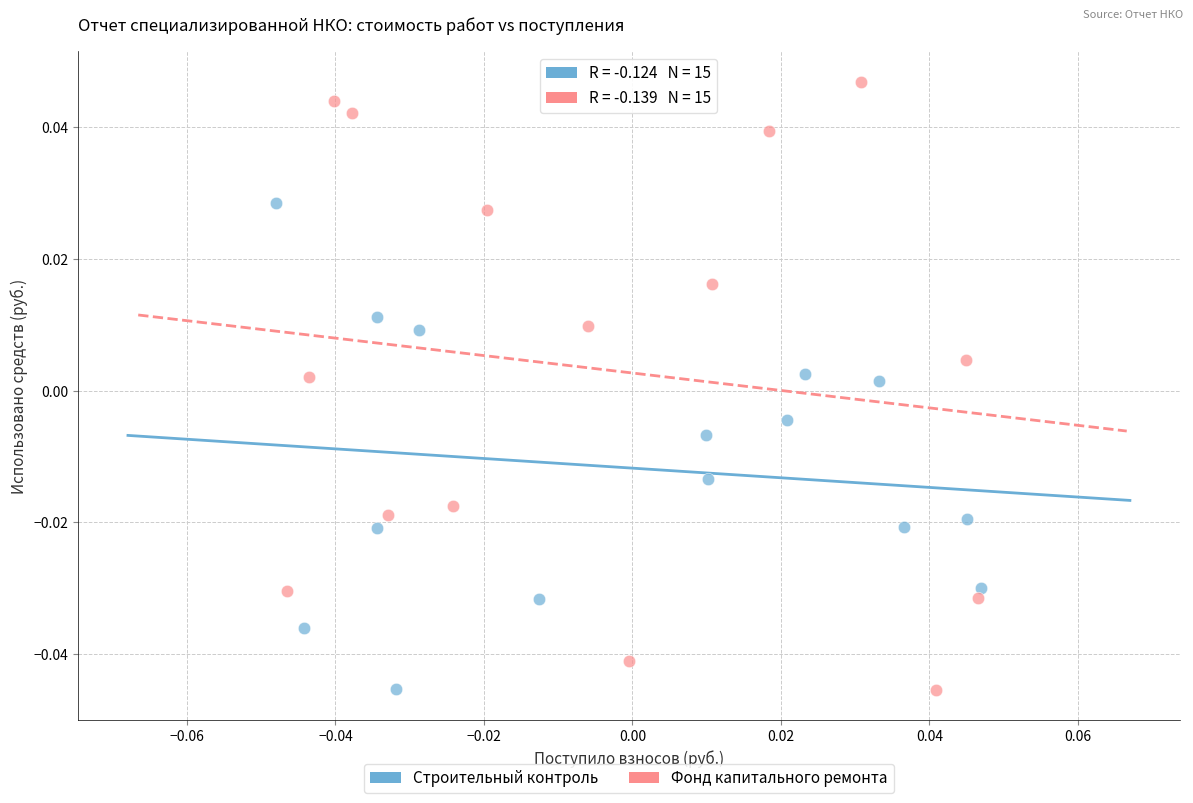

Which series reaches the maximum Y coordinate?

Фонд капитального ремонта